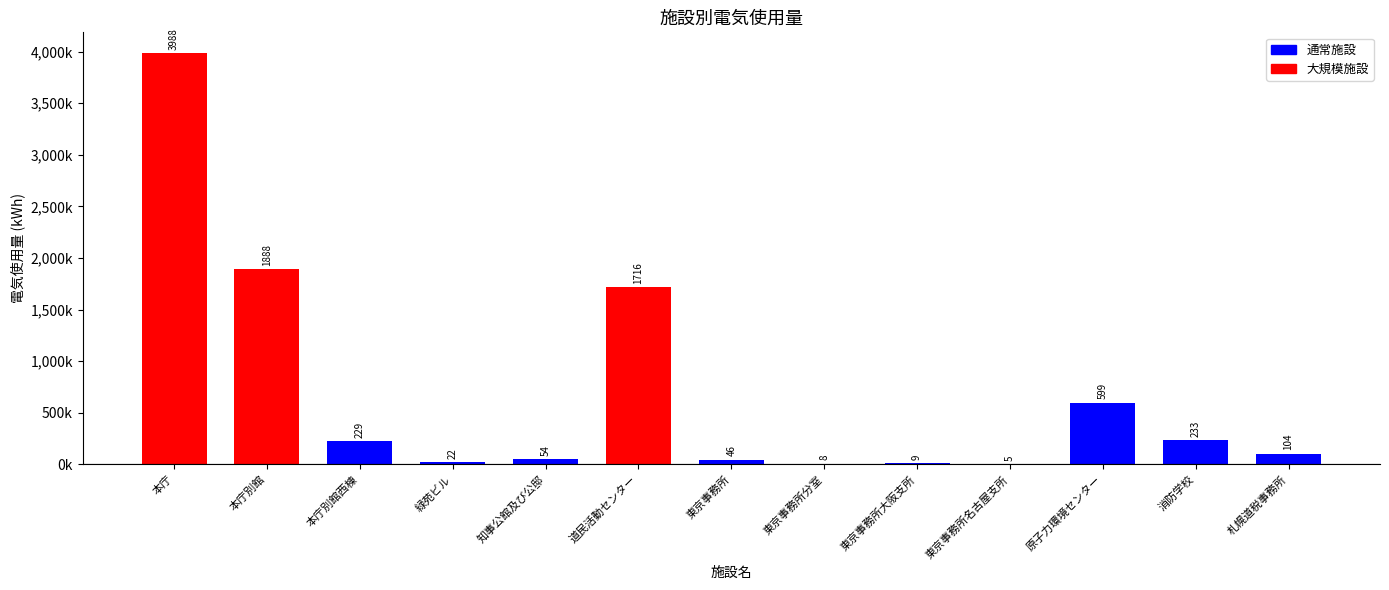

What is the minimum value shown in the chart?

5378.0